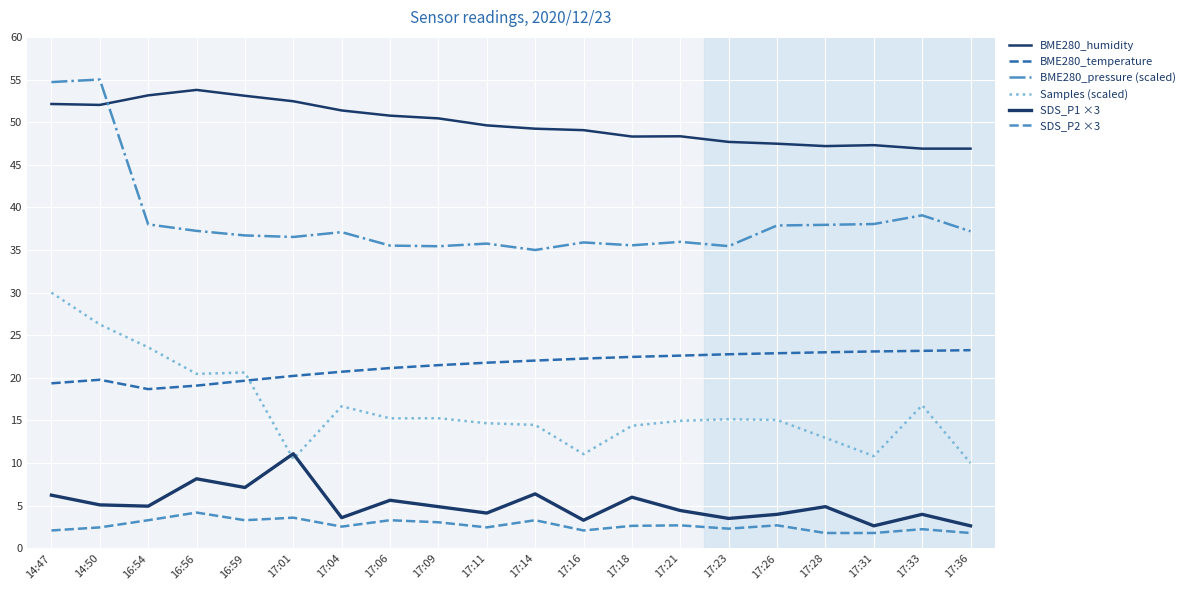

Does the chart have visible grid lines?

Yes